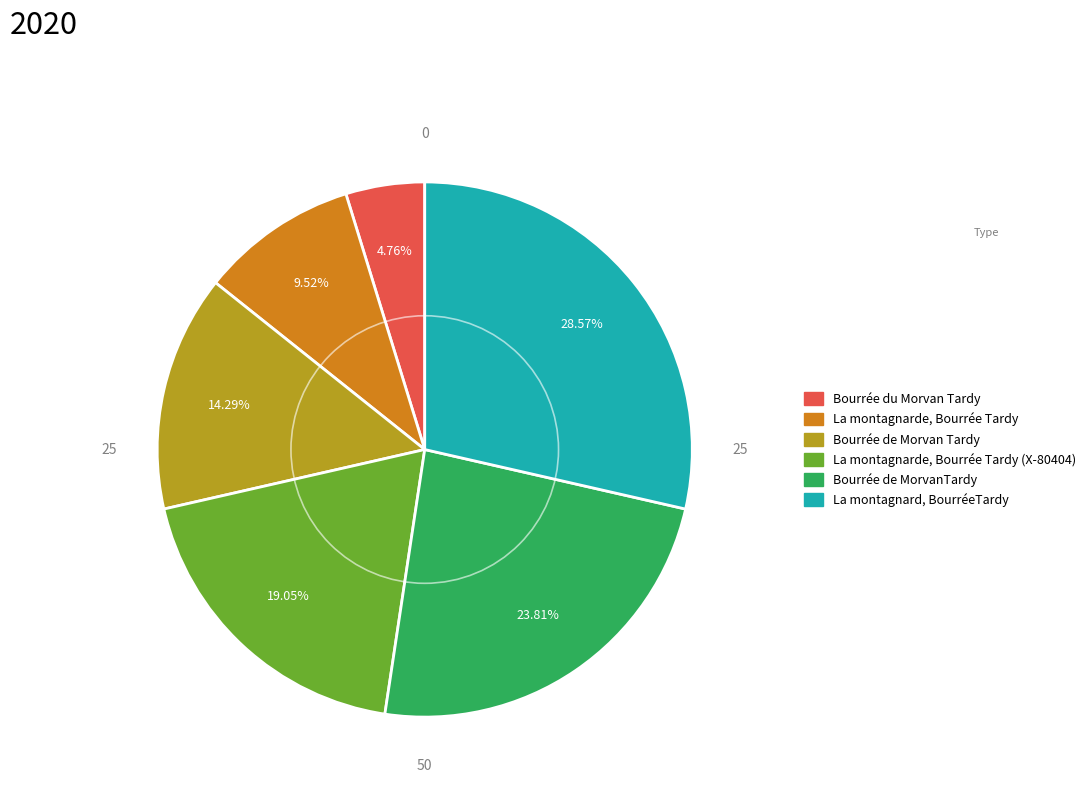

Does any single category account for the majority?

No